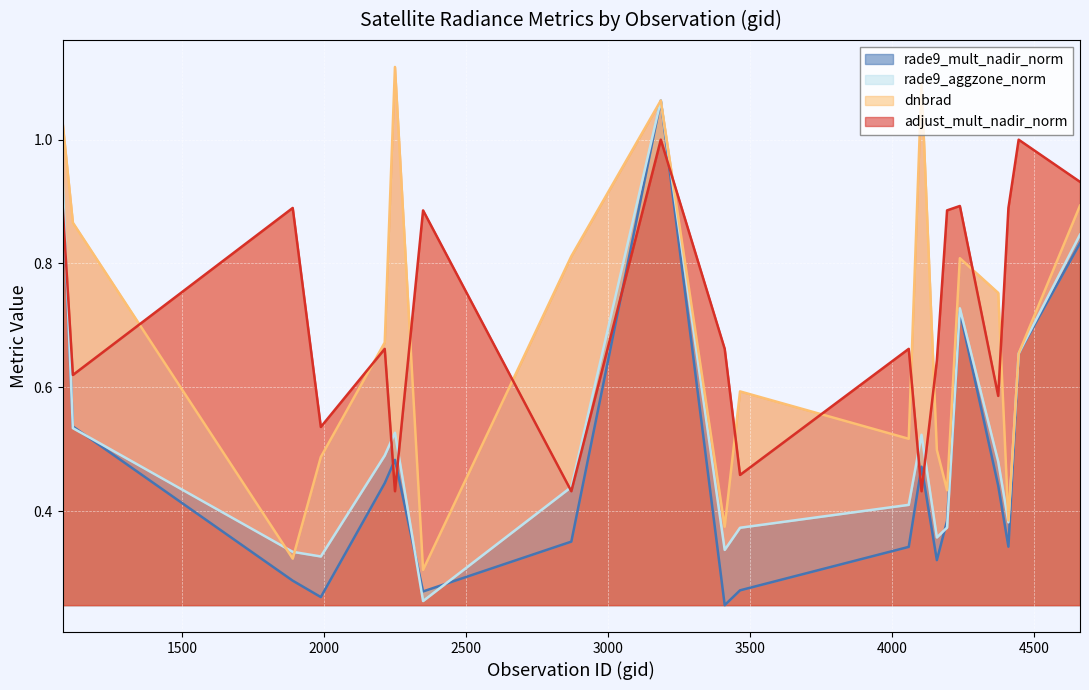

Count the number of data series in this chart.

4